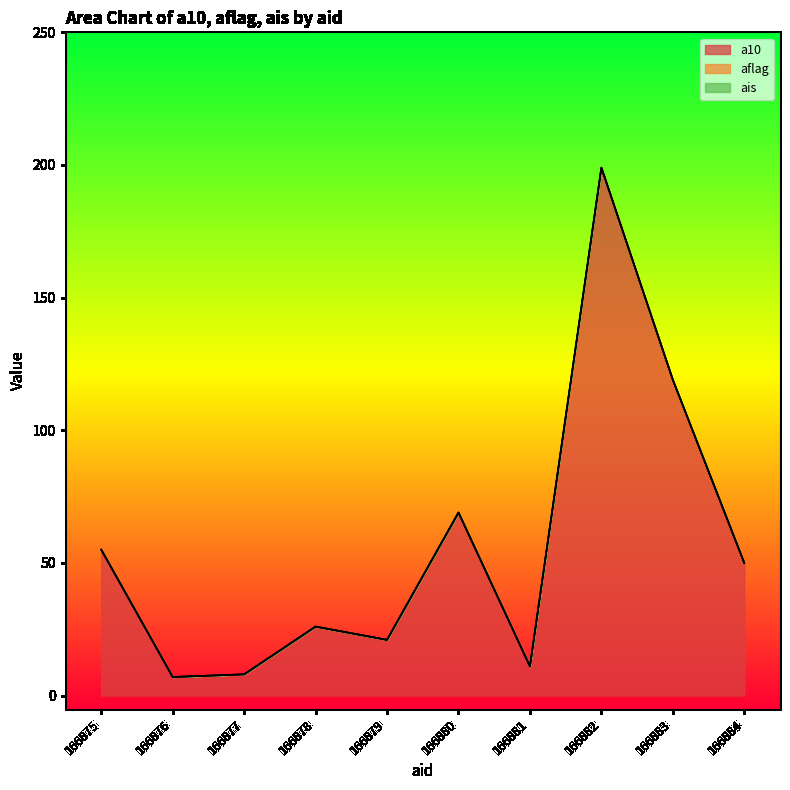

Which series has the largest total across all categories?

a10